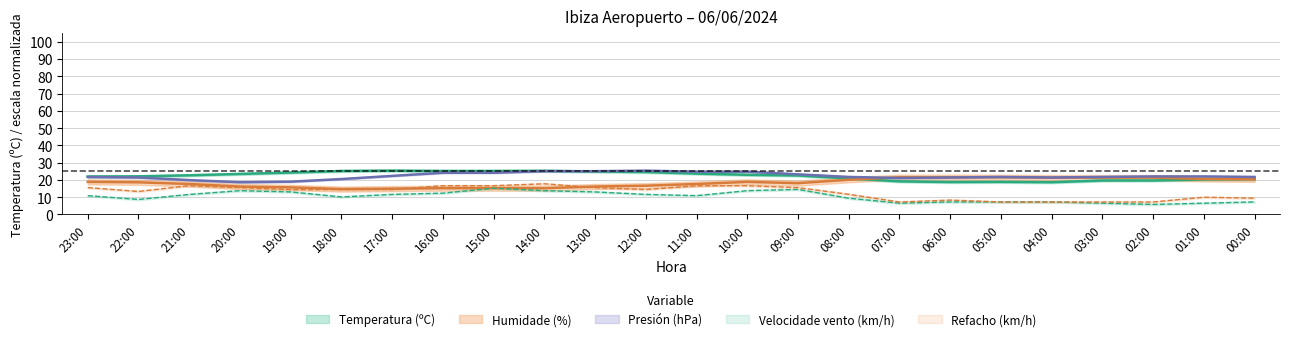

Which series has the largest total across all categories?

Temperatura (ºC)